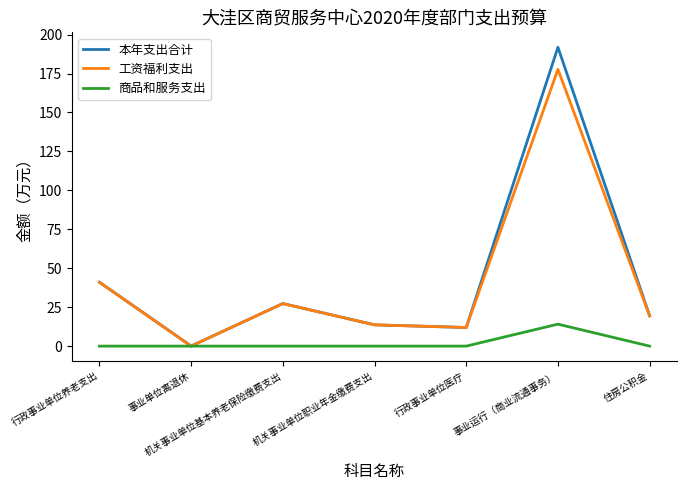

Which category has the lowest value in the 本年支出合计 series?

事业单位离退休